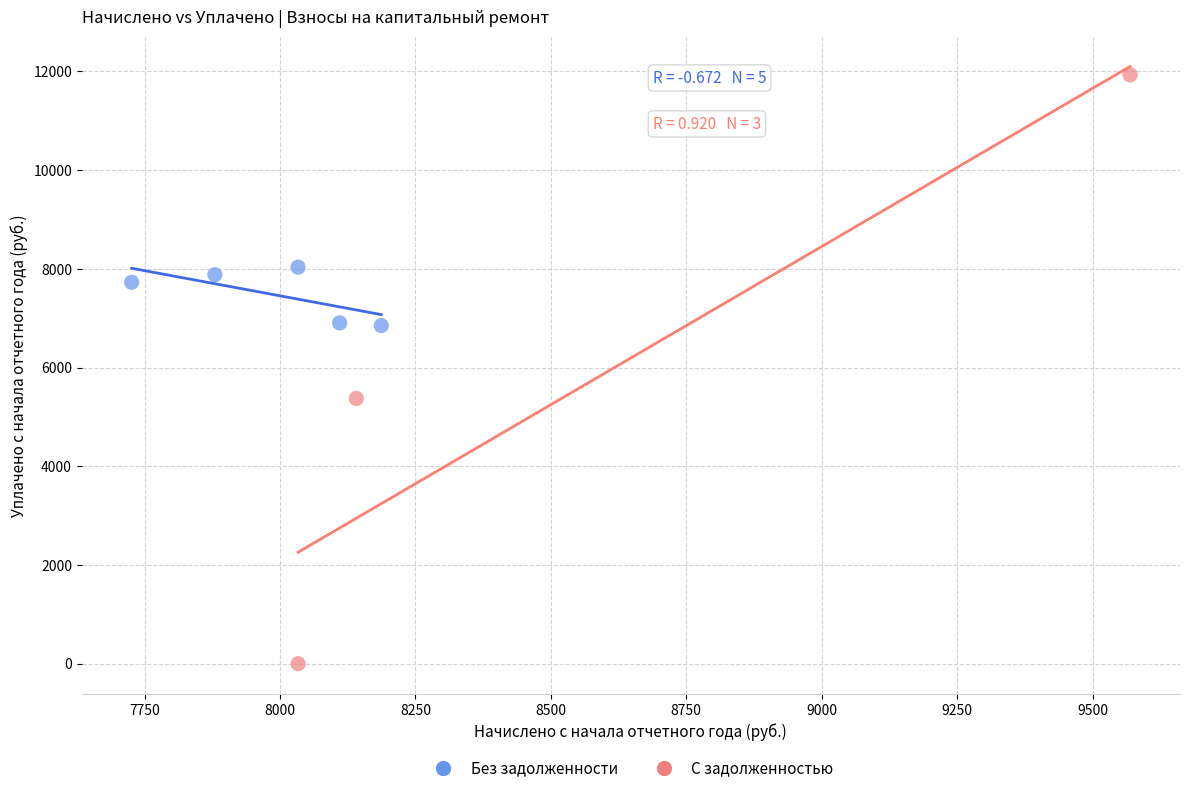

What are all the series names shown in the legend?

Без задолженности, С задолженностью